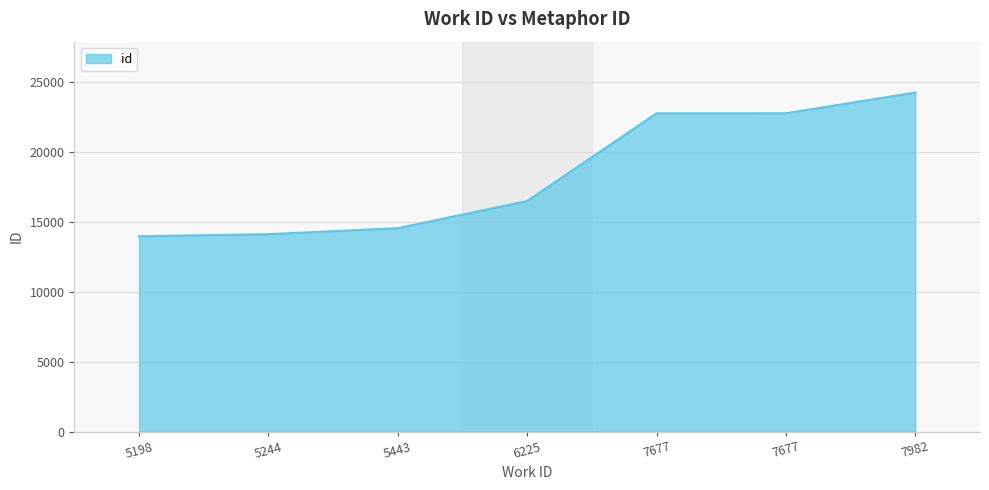

What is the maximum value shown in the chart?

24264